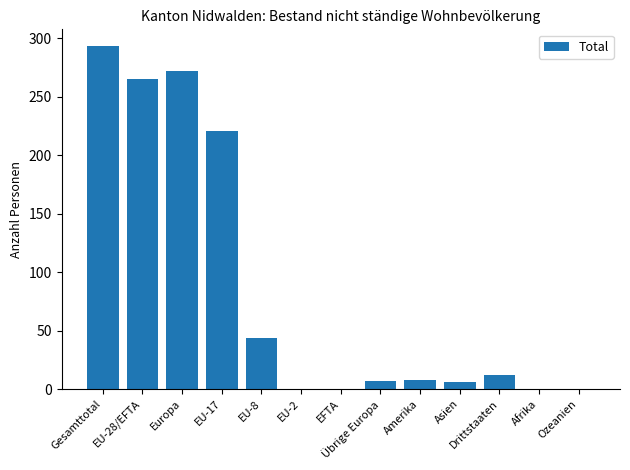

What is the sum of the values at Europa and EU-28/EFTA?

537